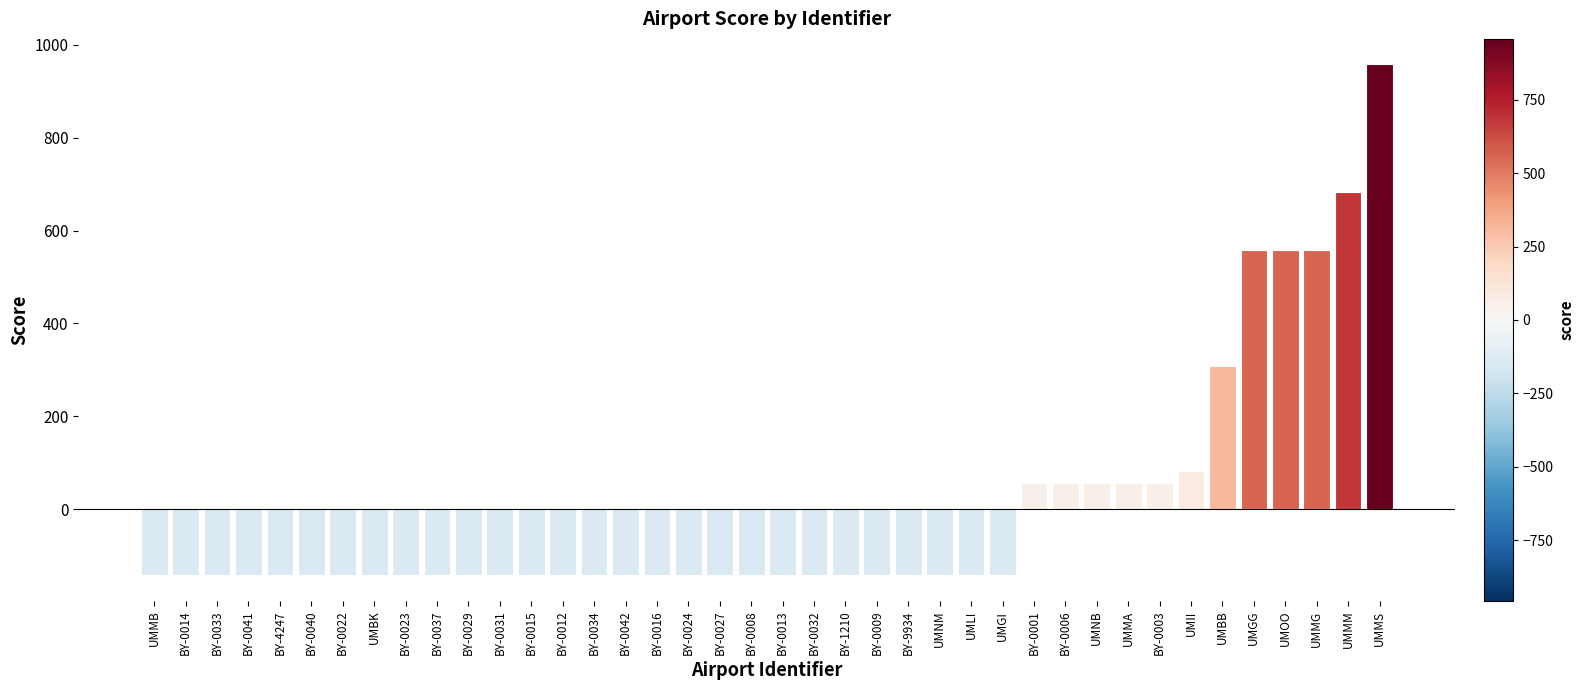

What is the change in value from BY-9934 to BY-0001?

+200.0